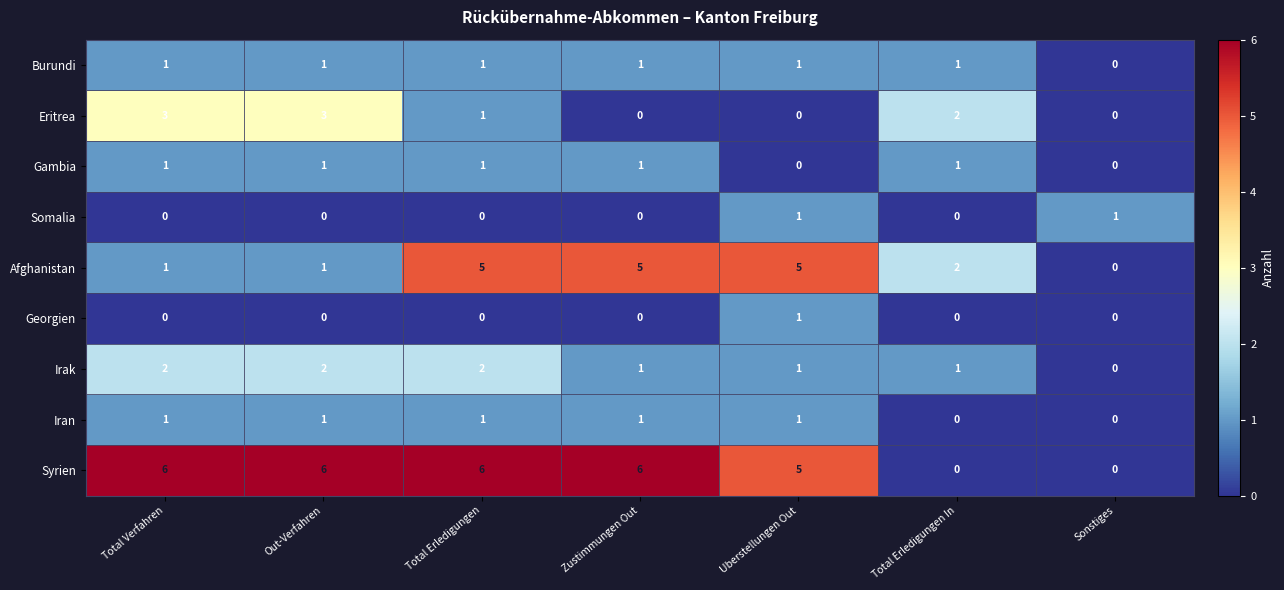

What is the spread (max minus min) of values at Zustimmungen Out?

6